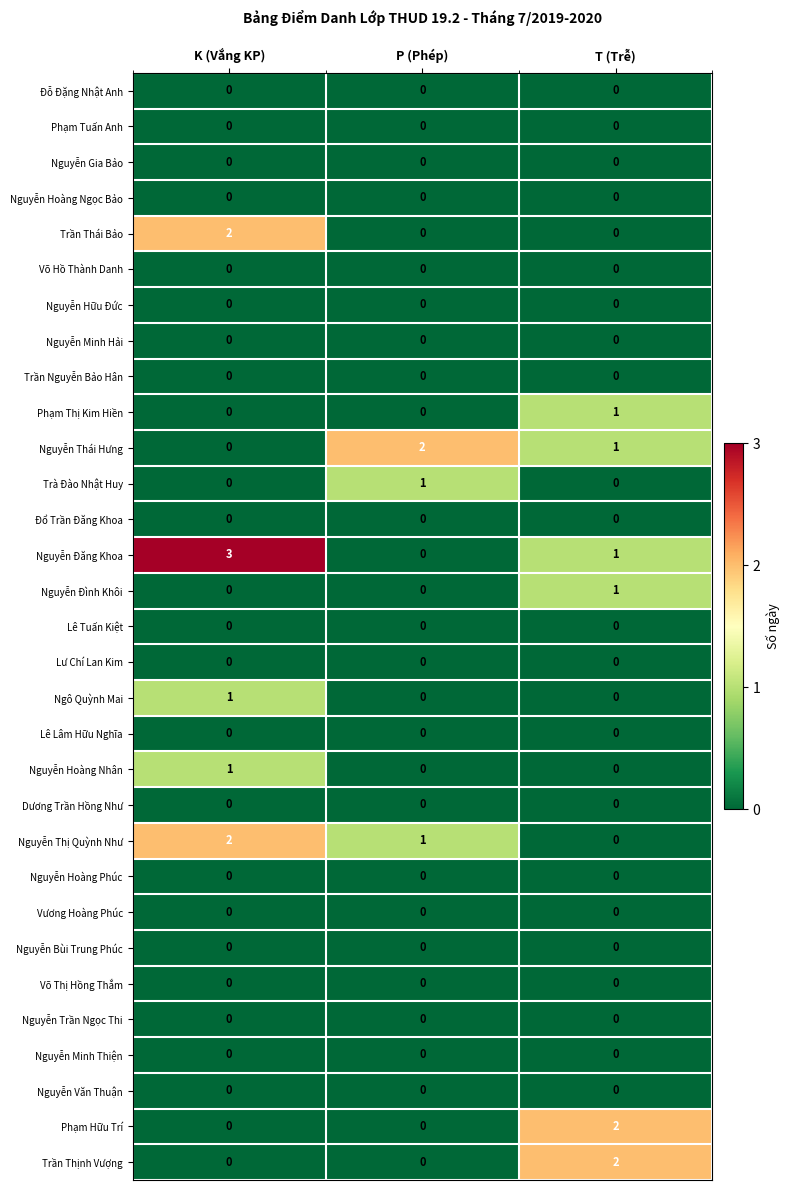

At which category is the sum across all series the highest?

K (Vắng KP)